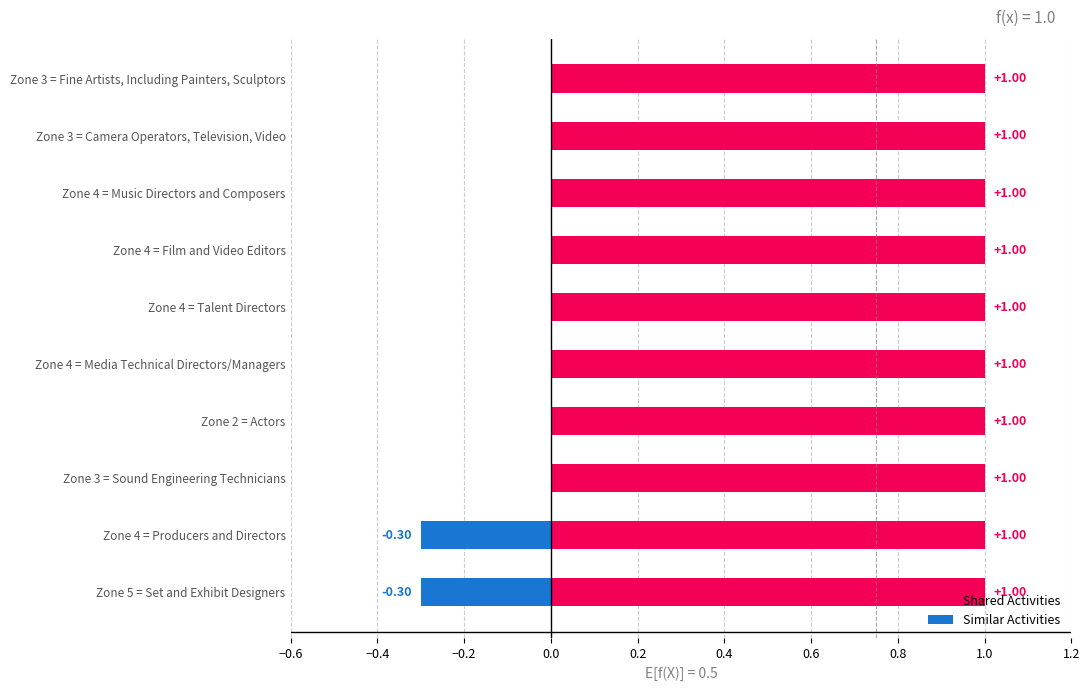

What is the sum of all Similar Activities values?

-0.6